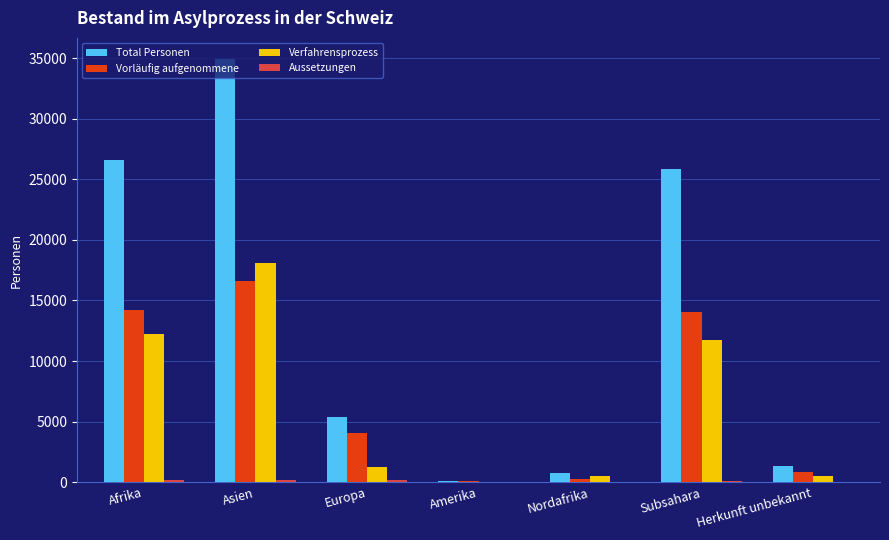

What is the highest value of the Verfahrensprozess series?

18089